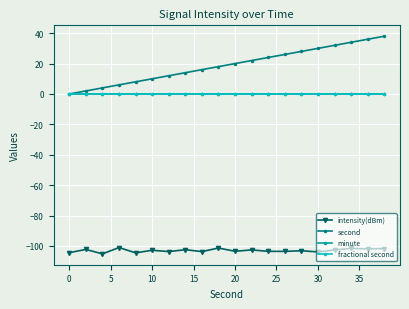

Is this an area chart (filled region under the line)?

No